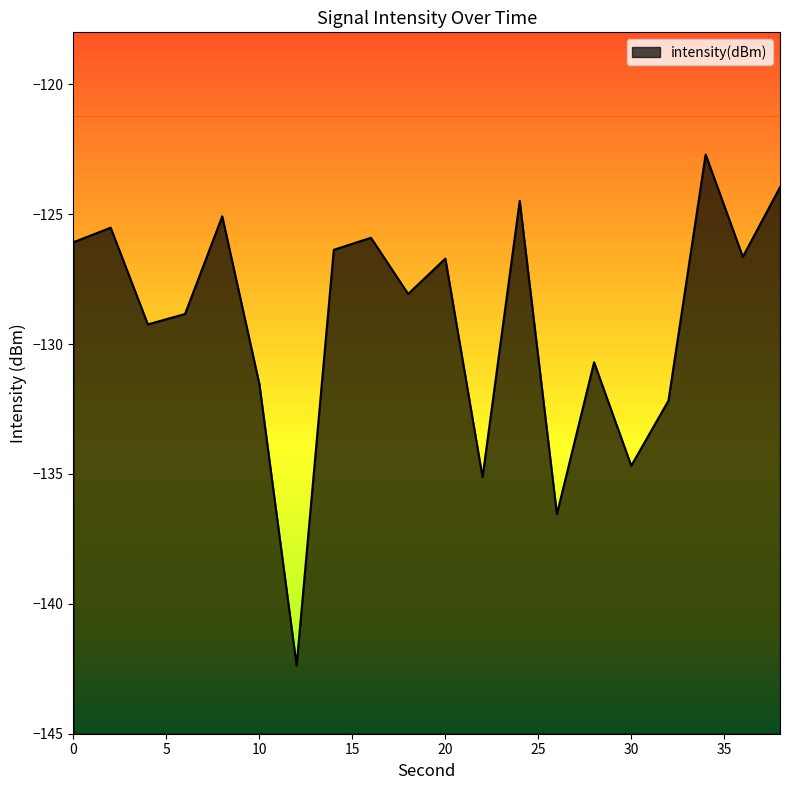

At which label does the data first exceed -126?

2